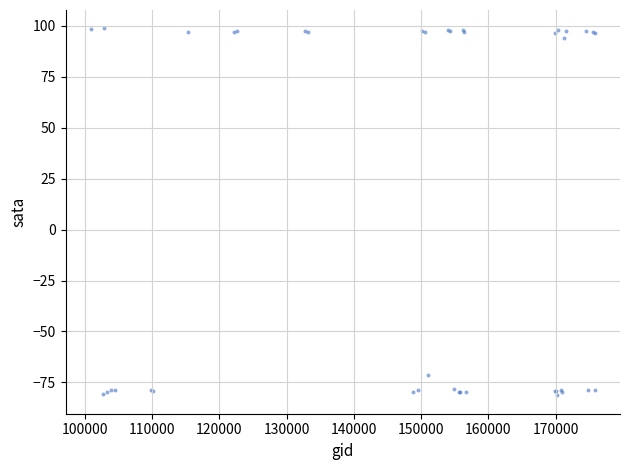

What Y value in the scatter plot is closest to 8?

-71.3